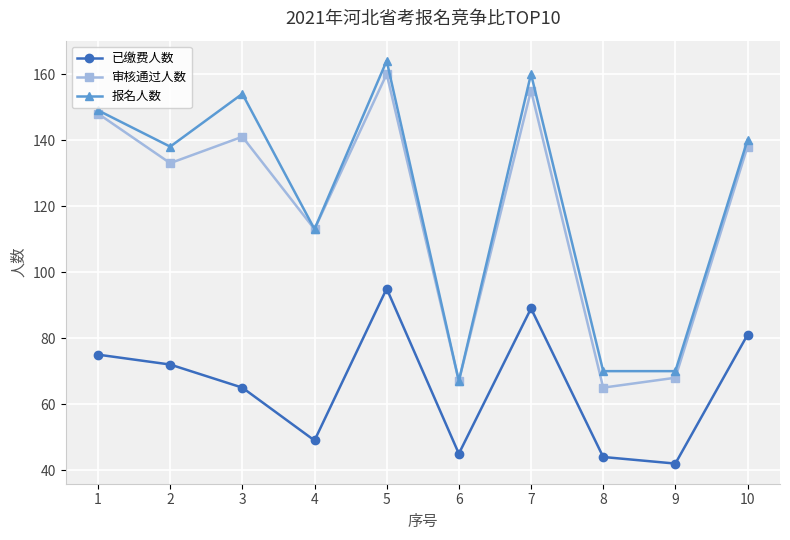

What is the value of the 审核通过人数 point at the 1st from the left?

148